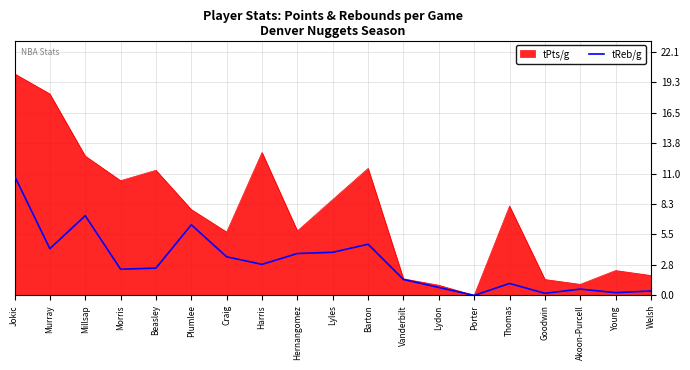

Does the chart display data point markers on the line(s)?

No